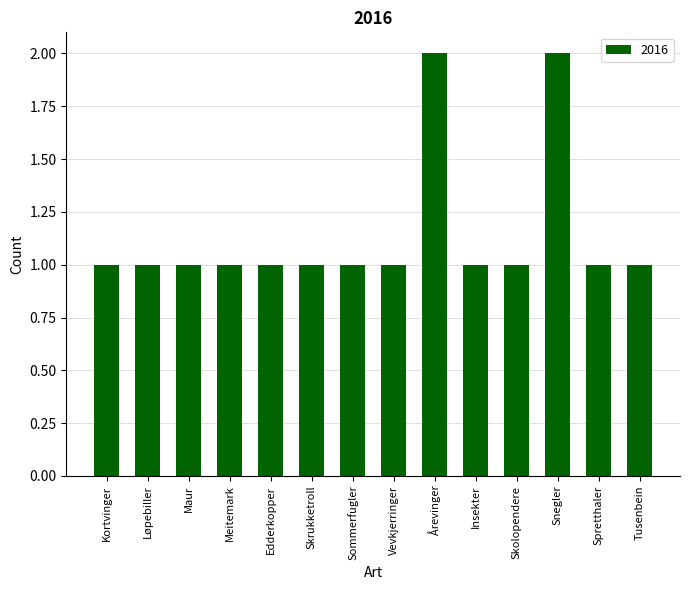

Count the number of categories in the chart.

14